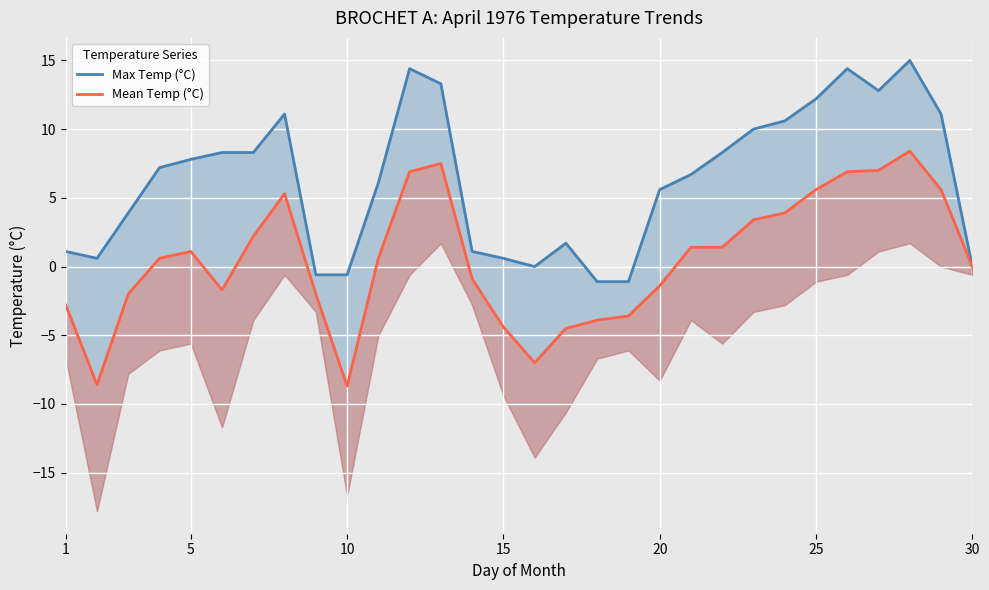

What is the spread (max minus min) of values at 20?

6.7